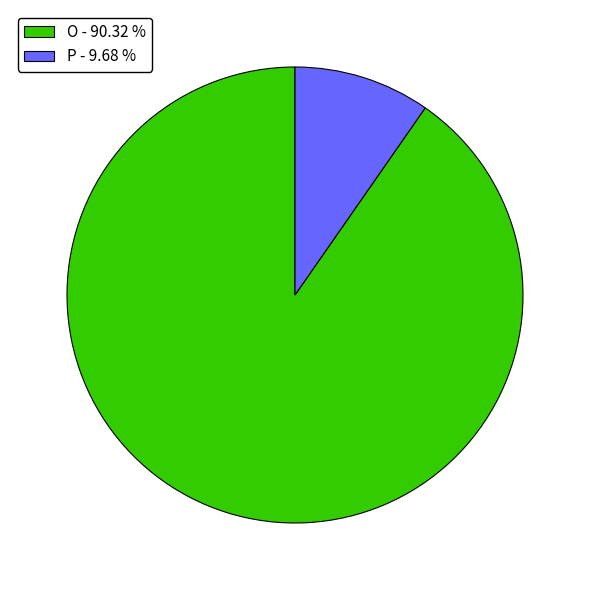

True or false: P accounts for 1% of the total.

False